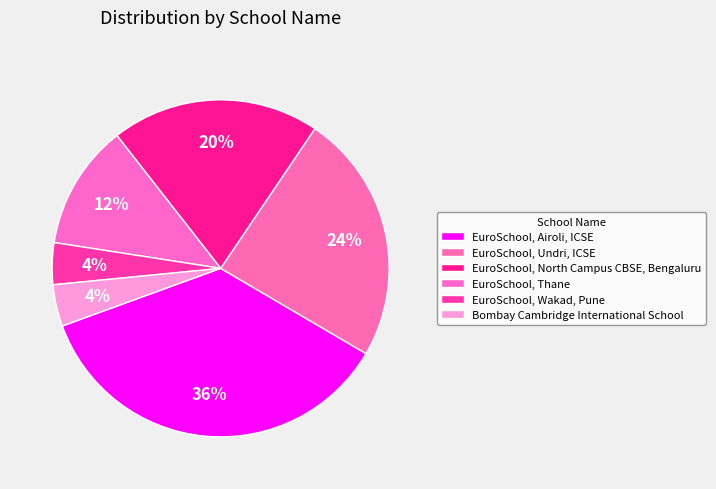

How many segments does this pie chart have?

6